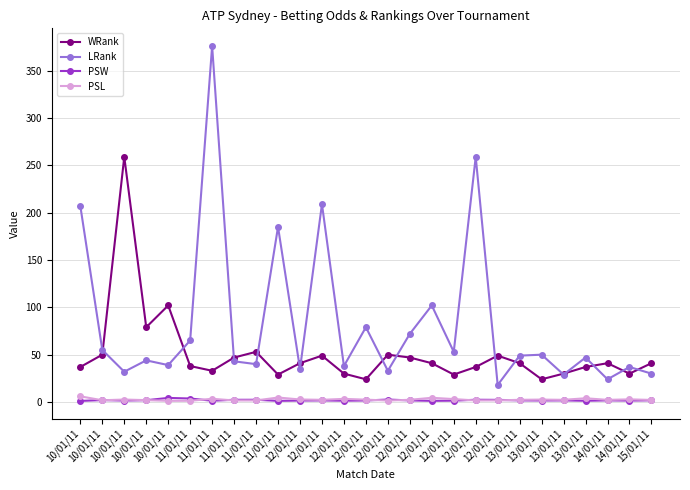

Reading left to right, what are all the values shown in this chart?

WRank: 37.0	50.0	259.0	79.0	102.0	38.0	33.0	47.0	53.0	29.0	41.0	49.0	30.0	24.0	50.0	47.0	41.0	29.0	37.0	49.0	41.0	24.0	30.0	37.0	41.0	30.0	41.0
LRank: 207.0	55.0	32.0	44.0	39.0	65.0	376.0	43.0	40.0	185.0	35.0	209.0	38.0	79.0	33.0	72.0	102.0	53.0	259.0	18.0	49.0	50.0	29.0	47.0	24.0	37.0	30.0
PSW: 1.2	2.0	1.6	1.9	4.3	3.7	1.4	2.3	2.4	1.2	1.5	1.7	1.4	1.6	2.6	1.7	1.2	1.4	2.4	2.3	1.7	1.6	1.7	1.3	1.7	1.5	1.8
PSL: 6.0	1.9	2.6	2.0	1.2	1.3	3.4	1.7	1.6	4.7	2.7	2.3	3.3	2.5	1.6	2.3	4.5	3.1	1.6	1.7	2.3	2.6	2.3	4.0	2.3	2.8	2.2